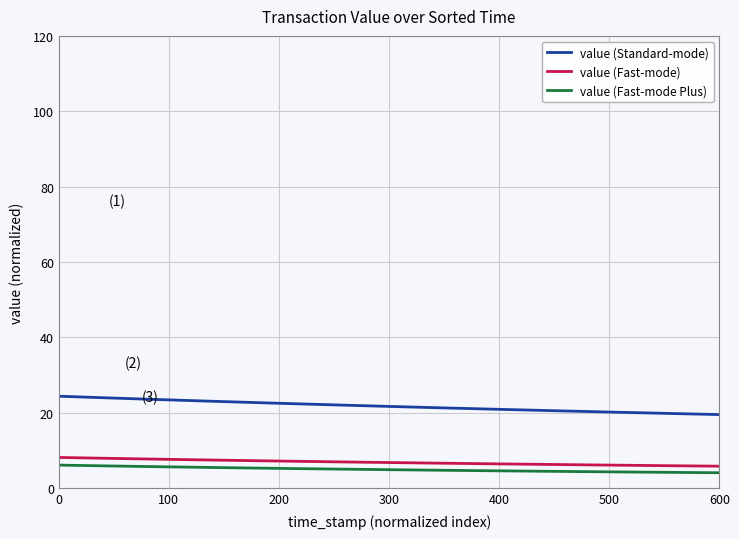

True or false: value (Fast-mode) and value (Fast-mode Plus) intersect in this chart.

False